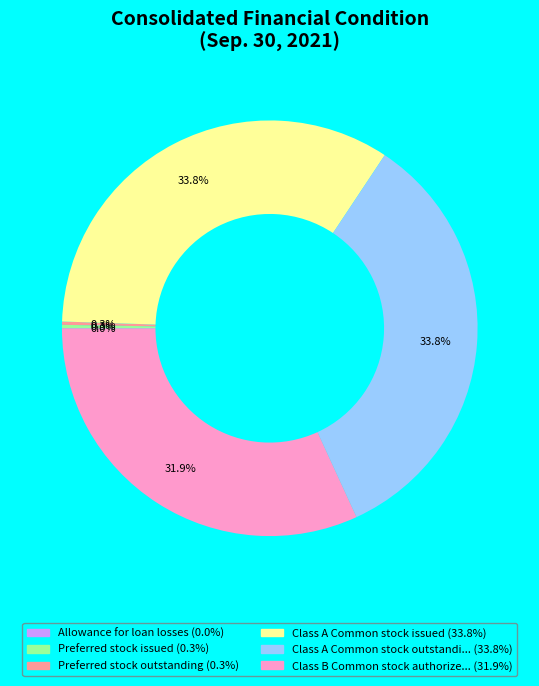

To the nearest percent, what is the difference between the largest and smallest slice percentages?

34%